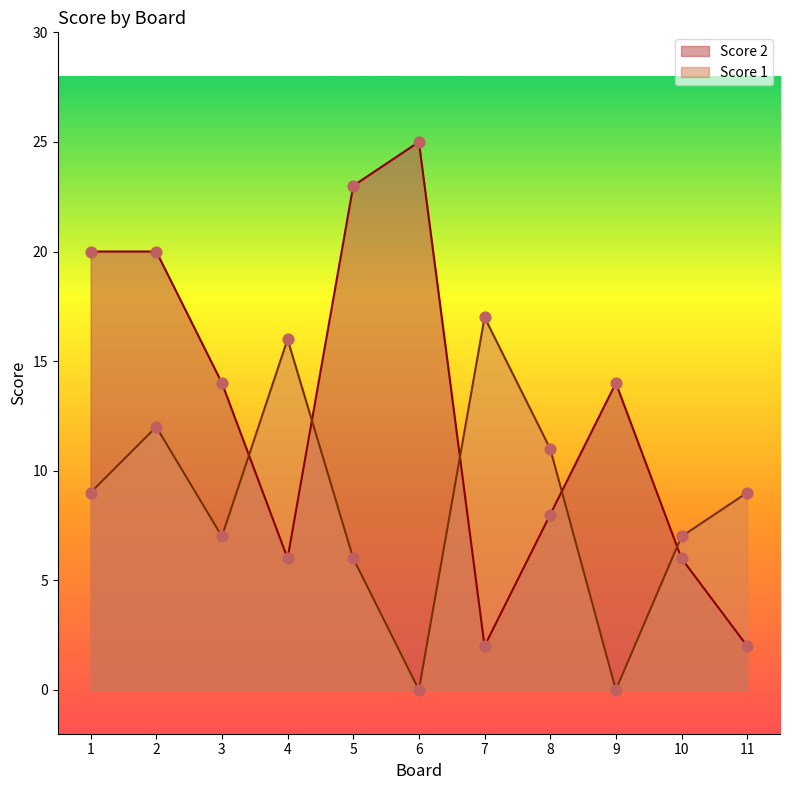

What is the total value across all series at 7?

19